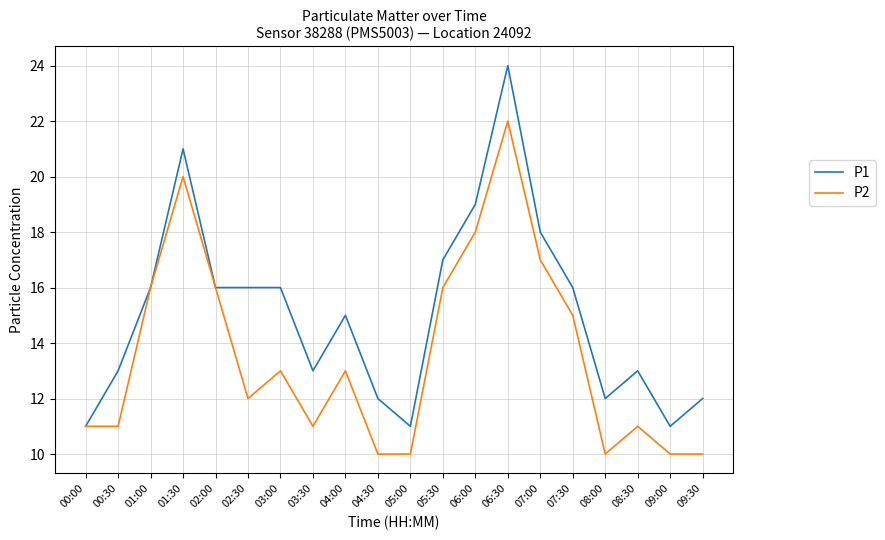

How many series are shown in this chart?

2